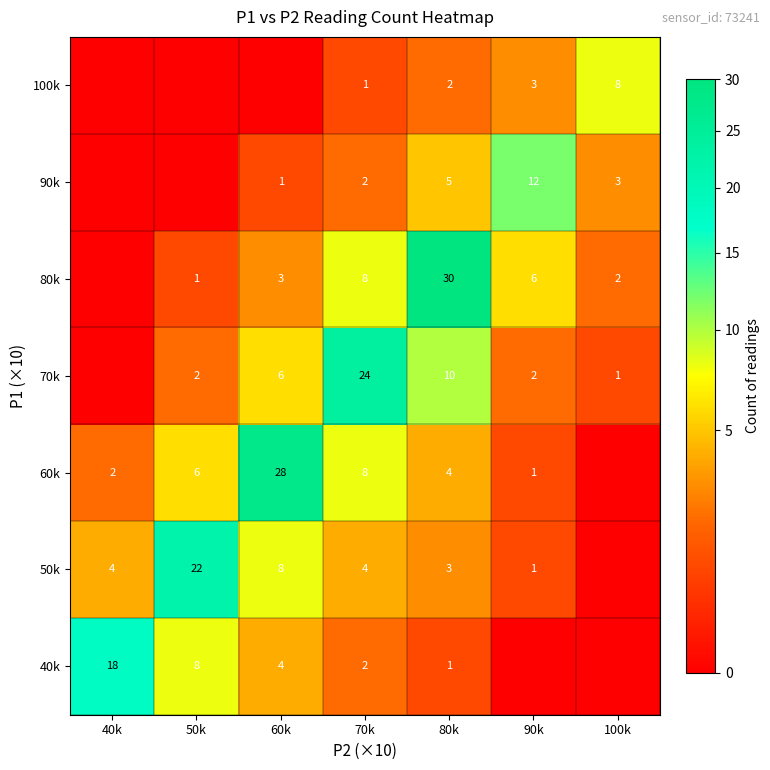

What is the difference between the highest and lowest values at 70k?

23